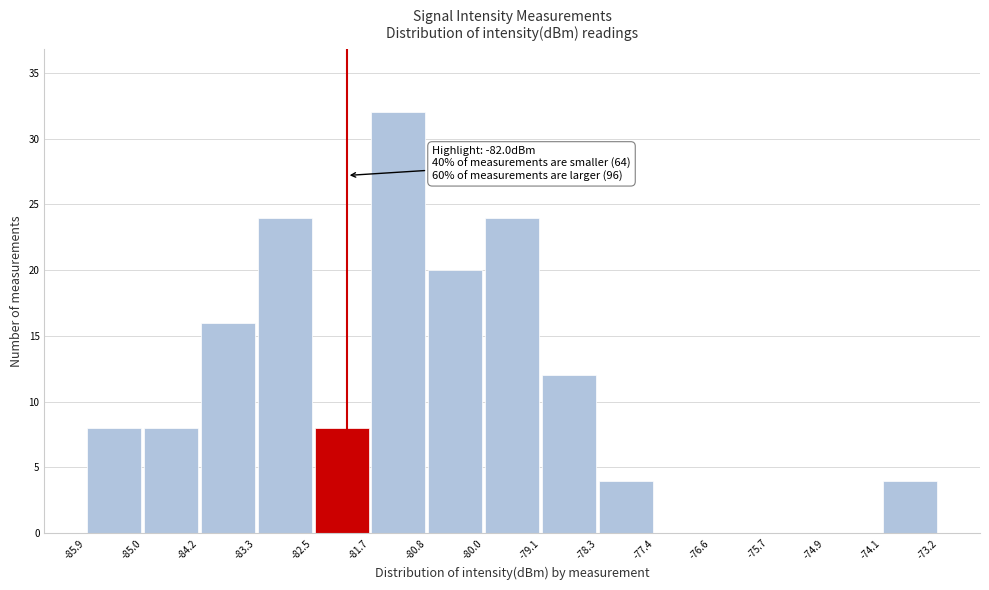

Which range on the x-axis has the tallest bar?

-81.7 to -80.8